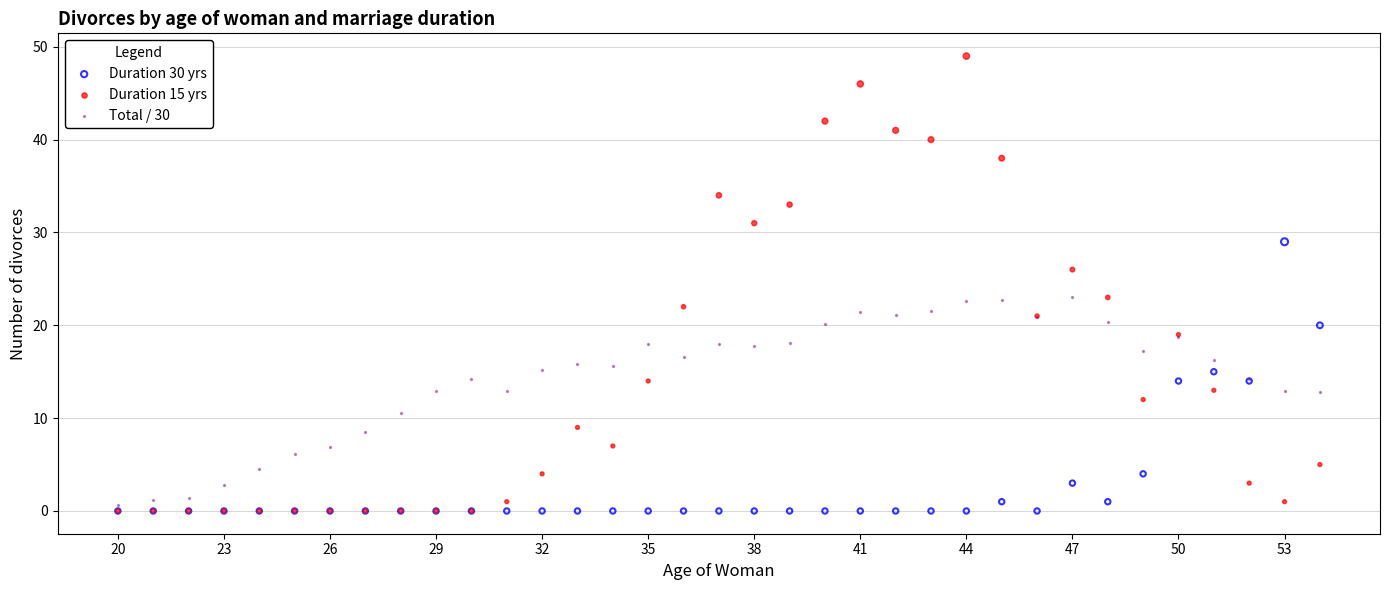

Which series reaches the maximum Y coordinate?

Duration 15 yrs